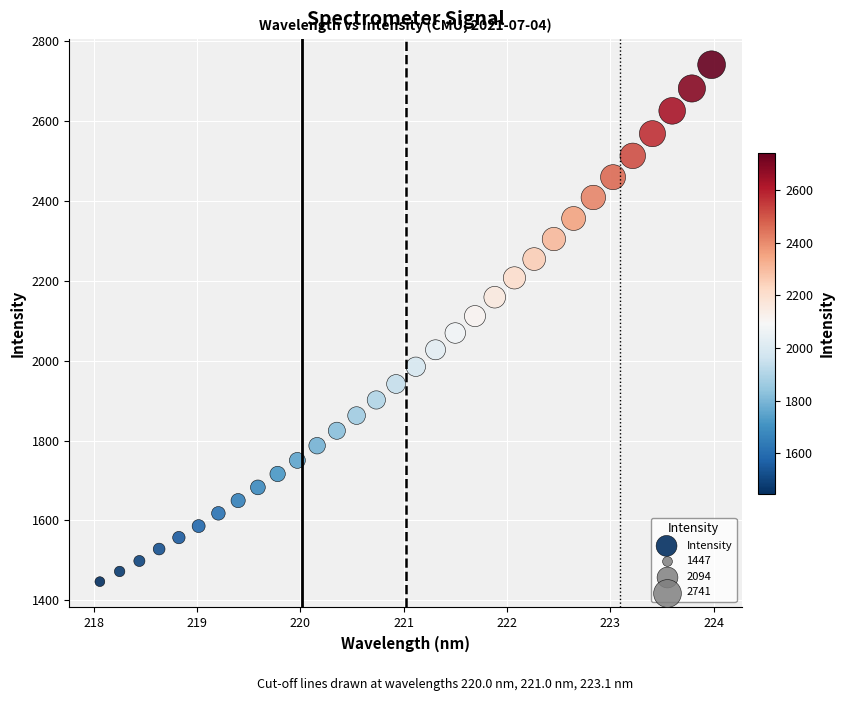

What is the range of Y values (max minus min)?

1294.7